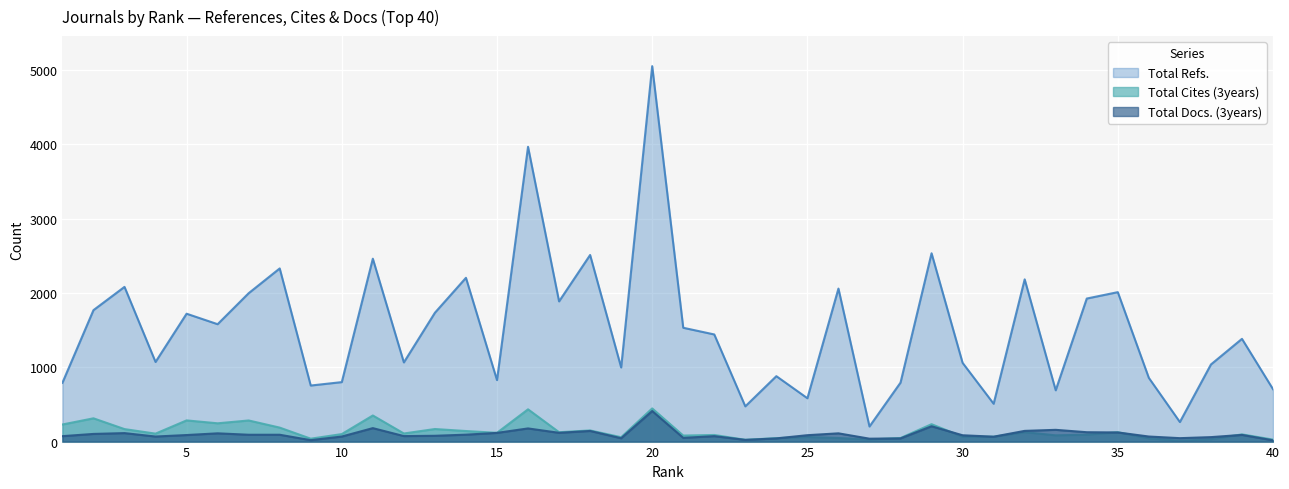

The value of Total Refs. at 35 is 2010. True or false?

True